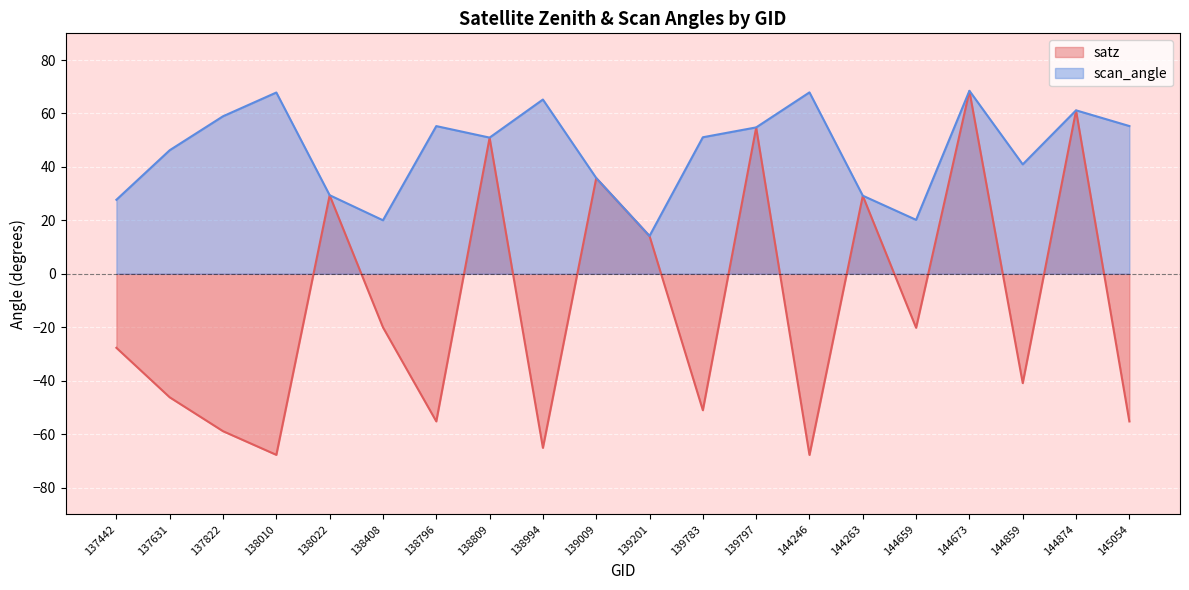

What is the minimum value shown in the chart?

-67.8